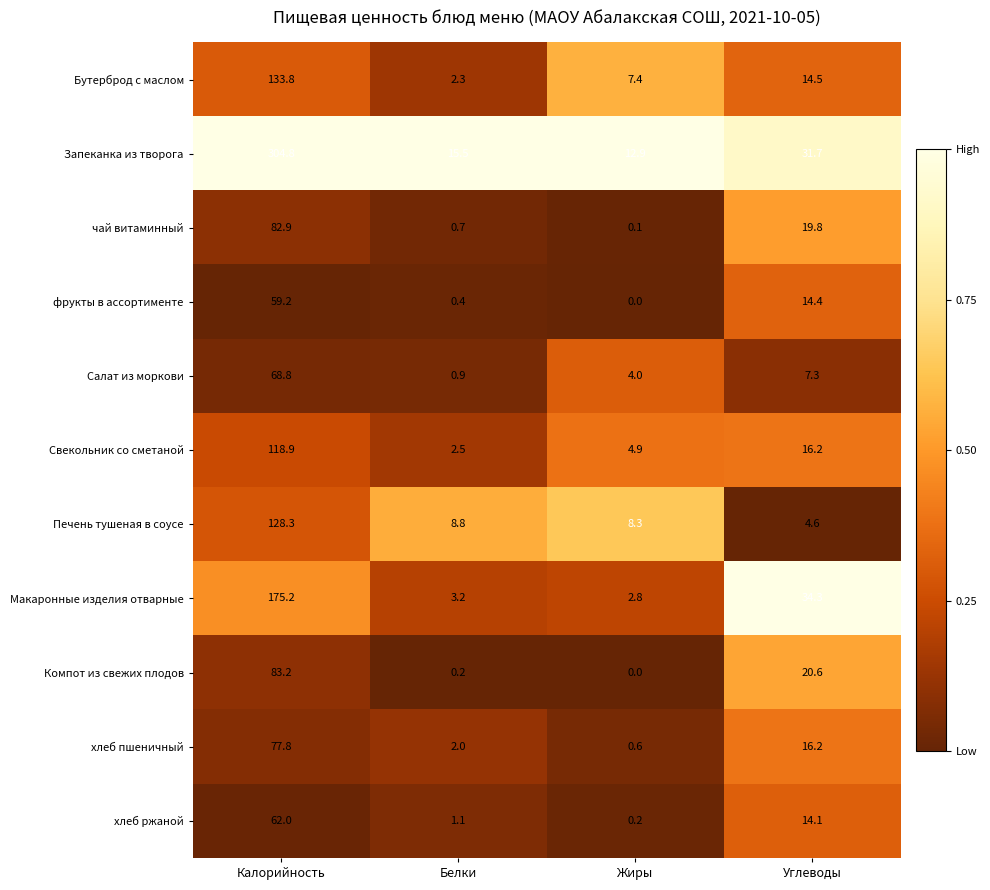

True or false: Макаронные изделия отварные has a value of 175.2 at Калорийность.

True